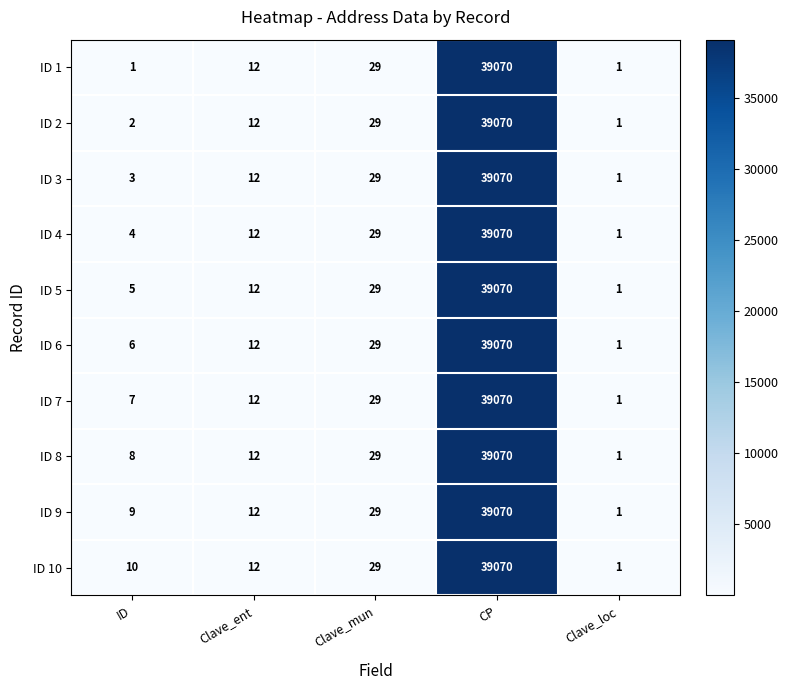

The ID 1 series shows 1 at ID. True or false?

True